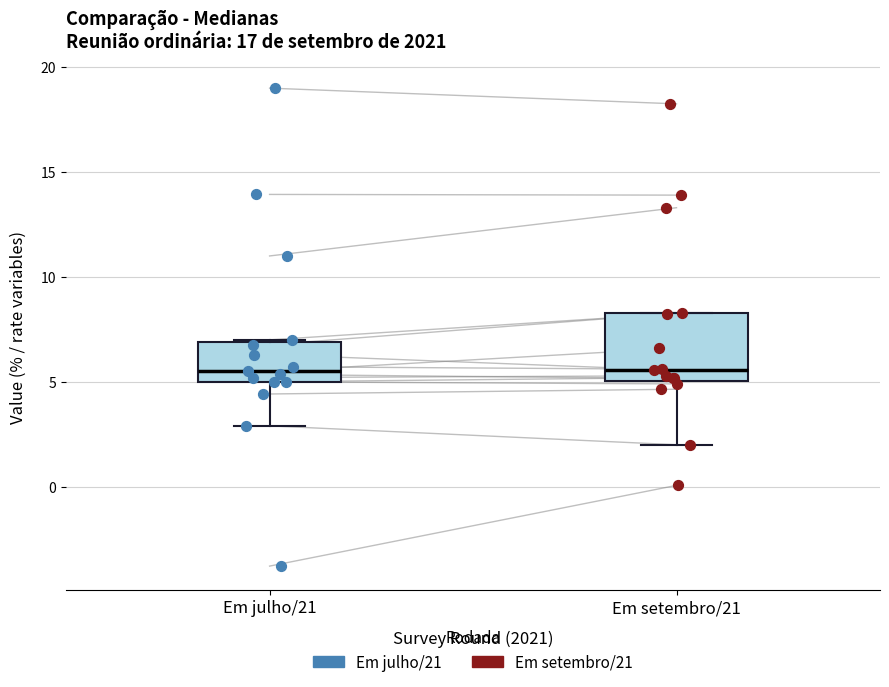

Reading left to right, transcribe this box plot: for each box, give where its median line is, the range the box spans, and where its two whiskers end, as read against the y-axis. The values are not printed on the chart, so give them approximately, as read against the axis.

Em julho/21: median 5.5, box 5.0 to 7.0, whiskers 3.0 to 7.0
Em setembro/21: median 5.5, box 5.0 to 8.5, whiskers 2.0 to 8.5